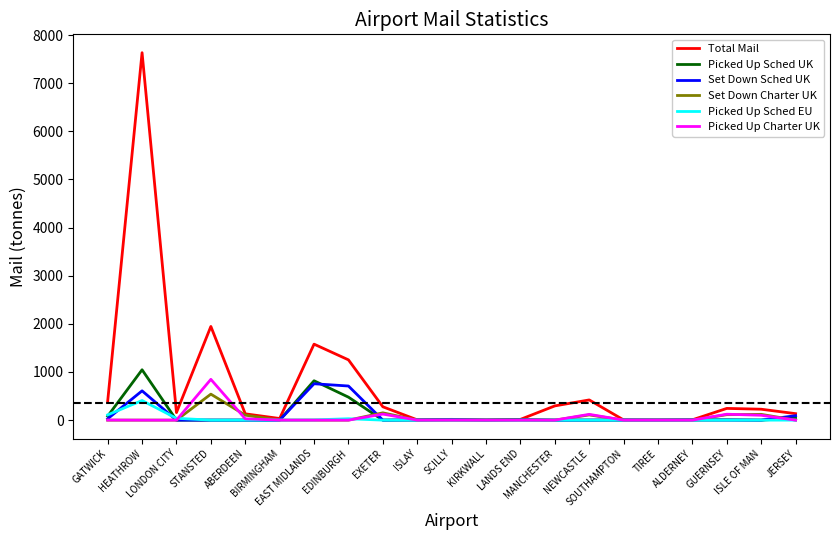

Is it true that Picked Up Charter UK equals -395.1 at JERSEY?

False